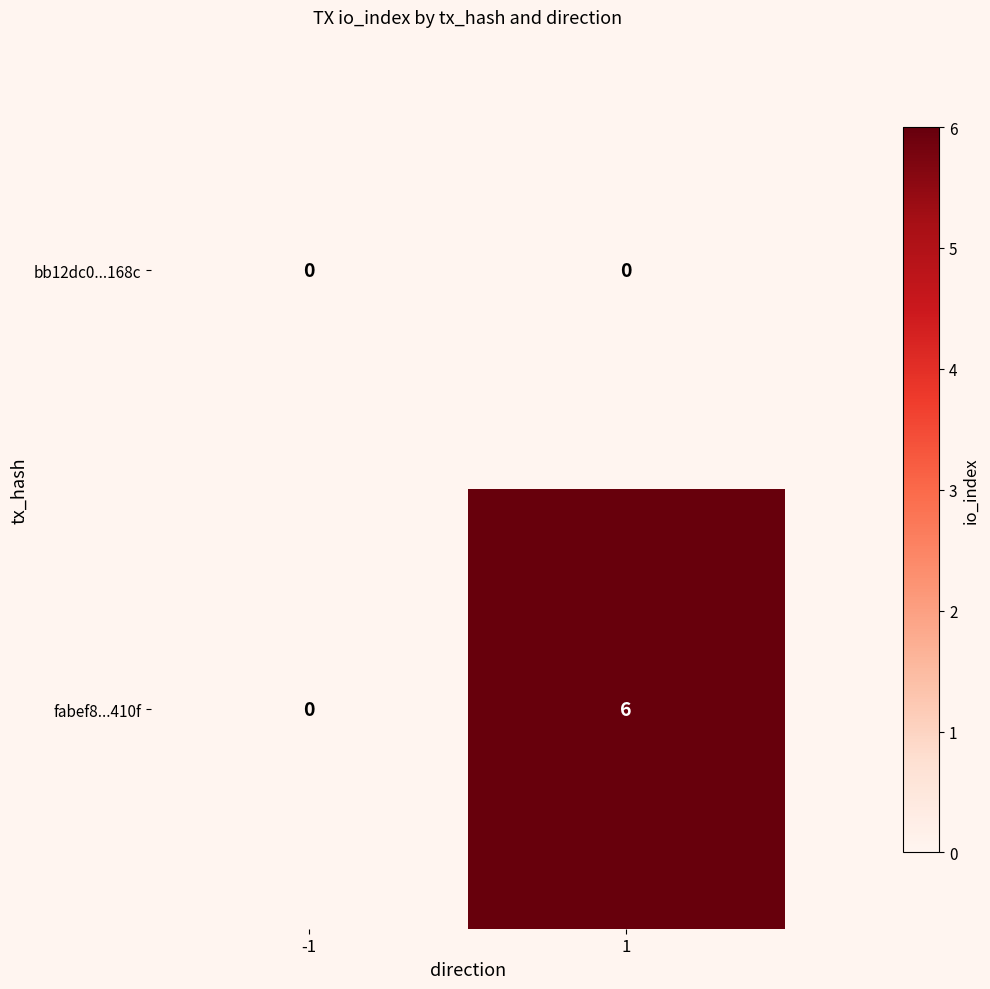

At 1, list the series in order from smallest to largest.

bb12dc0...168c, fabef8...410f